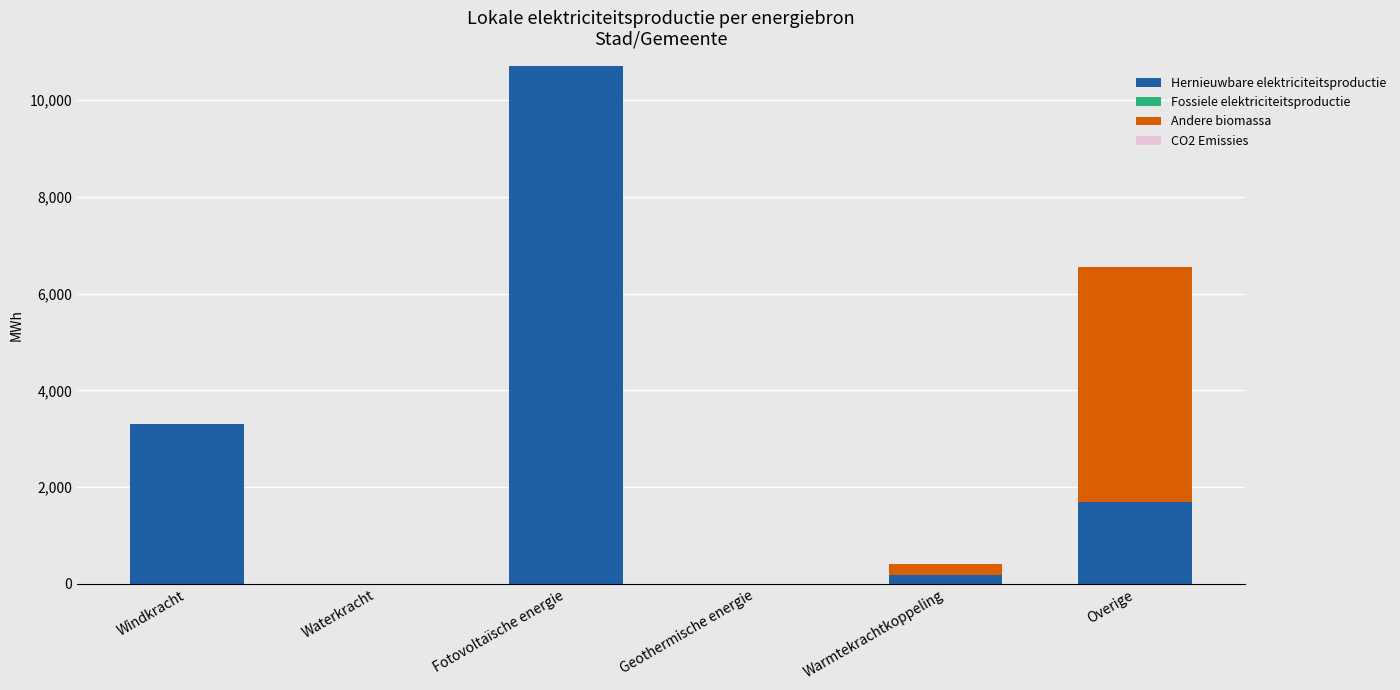

Are the bars horizontal?

No